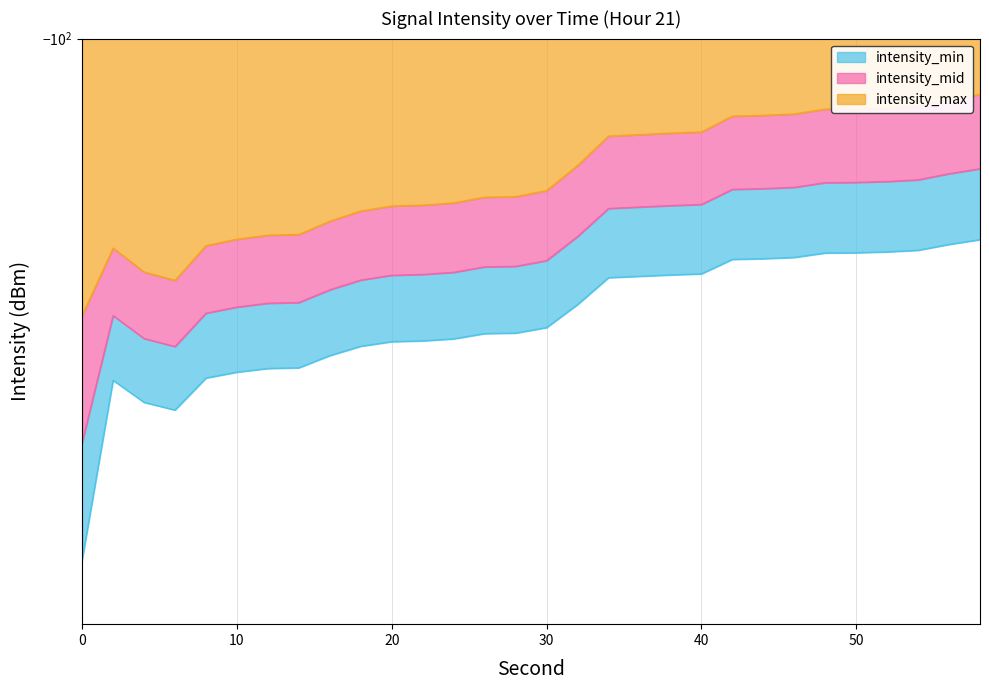

Between 12 and 44, which series saw the biggest shift?

intensity_min